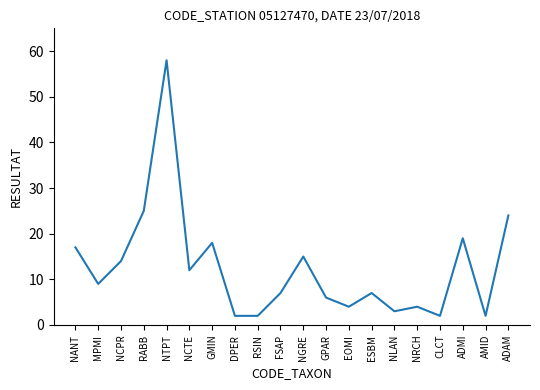

What is the sum of the values at AMID and NTPT?

60